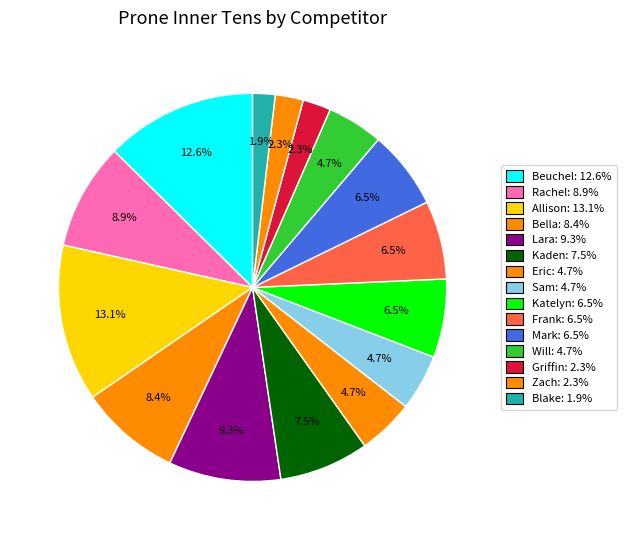

How many slices are in this pie chart?

15